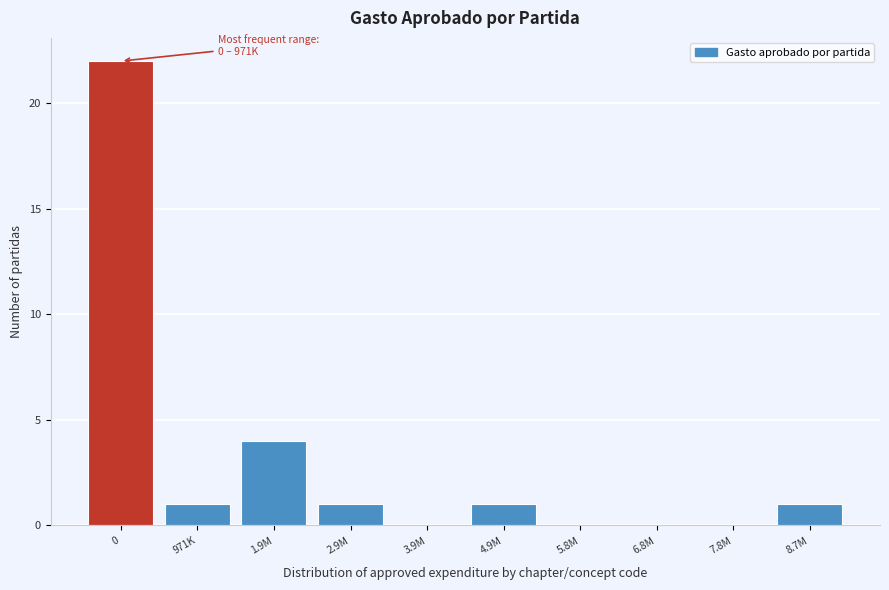

Reading left to right, list all the values displayed in this chart.

0=22	971K=1	1.9M=4	2.9M=1	3.9M=0	4.9M=1	5.8M=0	6.8M=0	7.8M=0	8.7M=1